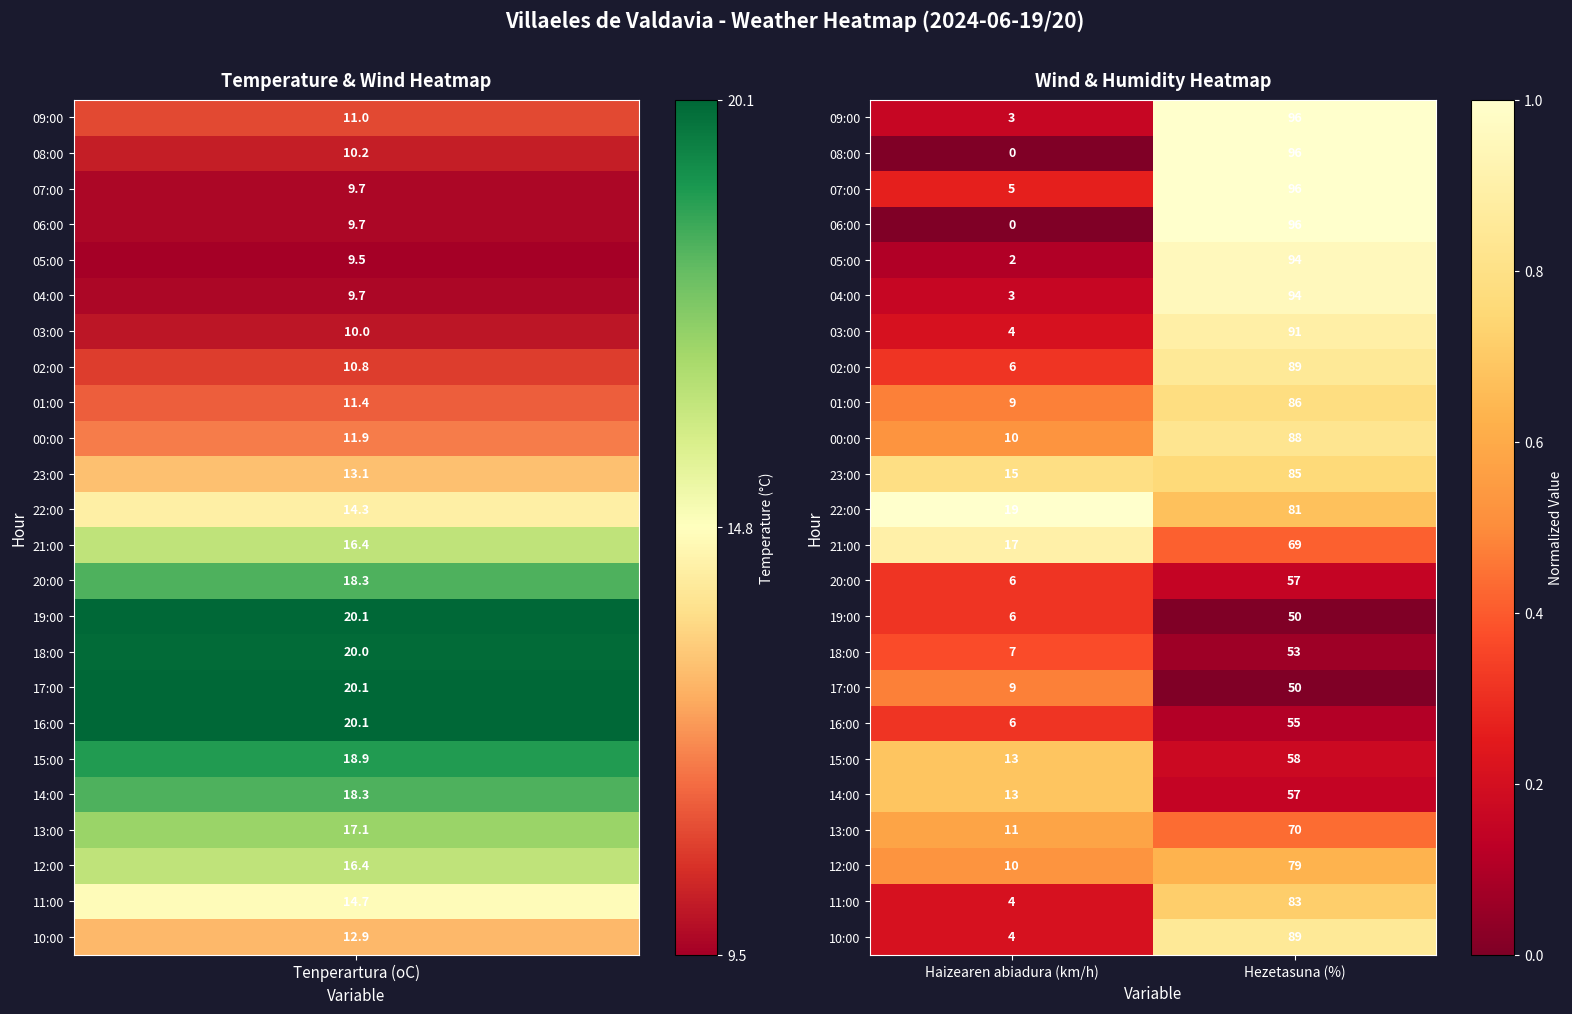

True or false: 16:00 has a value of 55 at Hezetasuna (%).

True